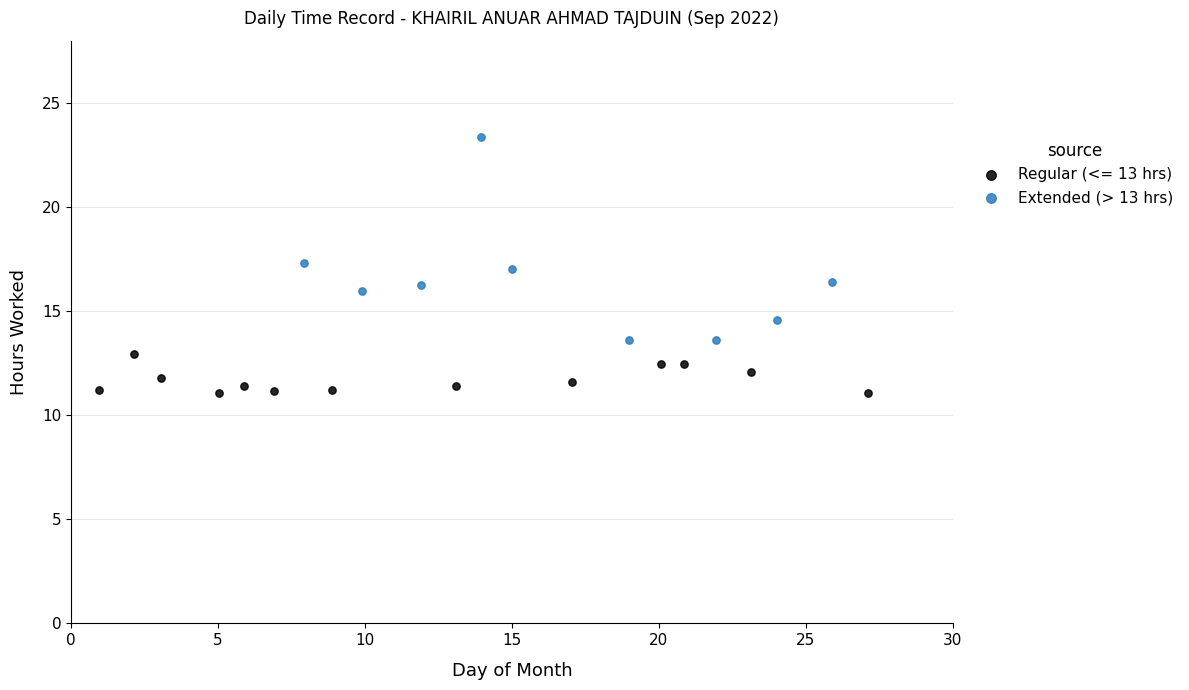

Which series has the largest Y range (max minus min)?

Extended (> 13 hrs)